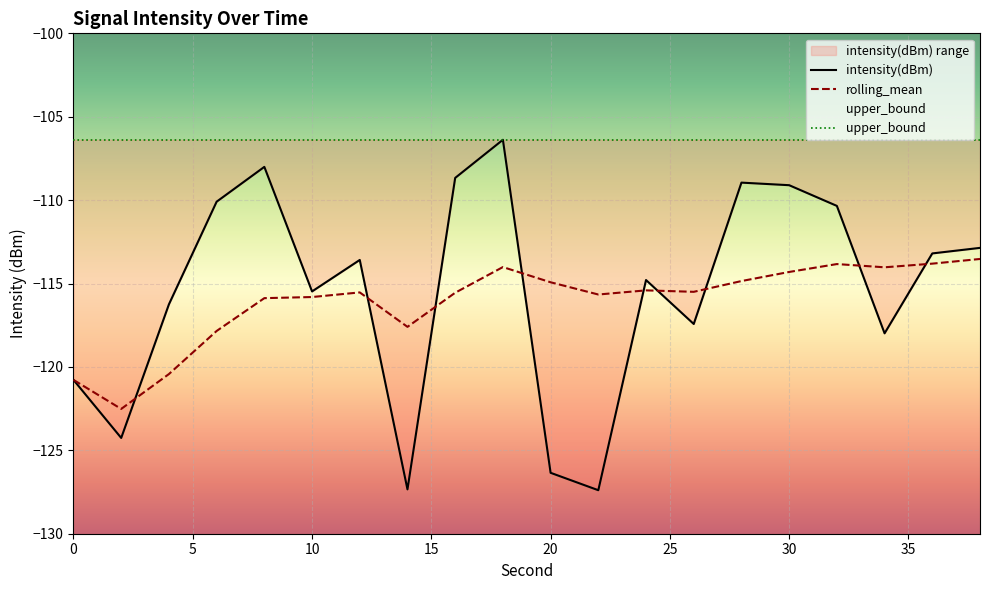

True or false: rolling_mean has a value of -114.9 at 20.

True